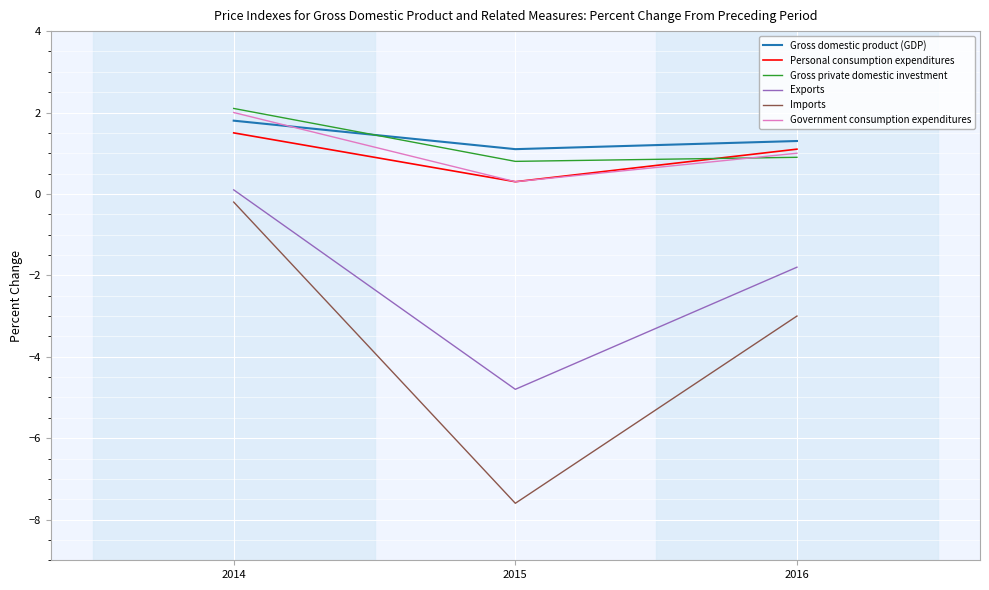

Reading left to right, transcribe all the data shown in this chart.

Gross domestic product (GDP): 1.8	1.1	1.3
Personal consumption expenditures: 1.5	0.3	1.1
Gross private domestic investment: 2.1	0.8	0.9
Exports: 0.1	-4.8	-1.8
Imports: -0.2	-7.6	-3.0
Government consumption expenditures: 2.0	0.3	1.0